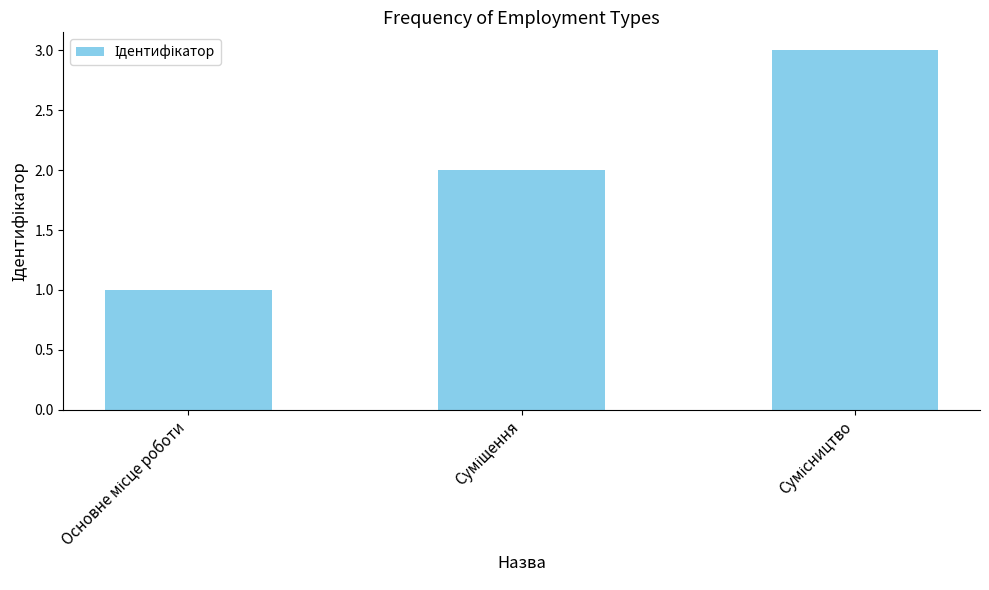

What is the maximum value shown in the chart?

3